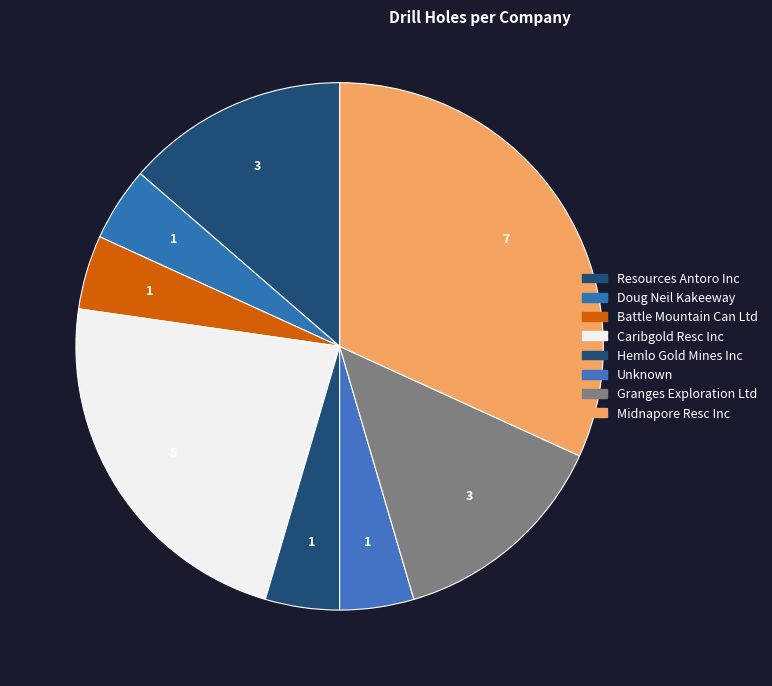

To the nearest percent, what is the difference between the Hemlo Gold Mines Inc and Resources Antoro Inc slice percentages?

9%